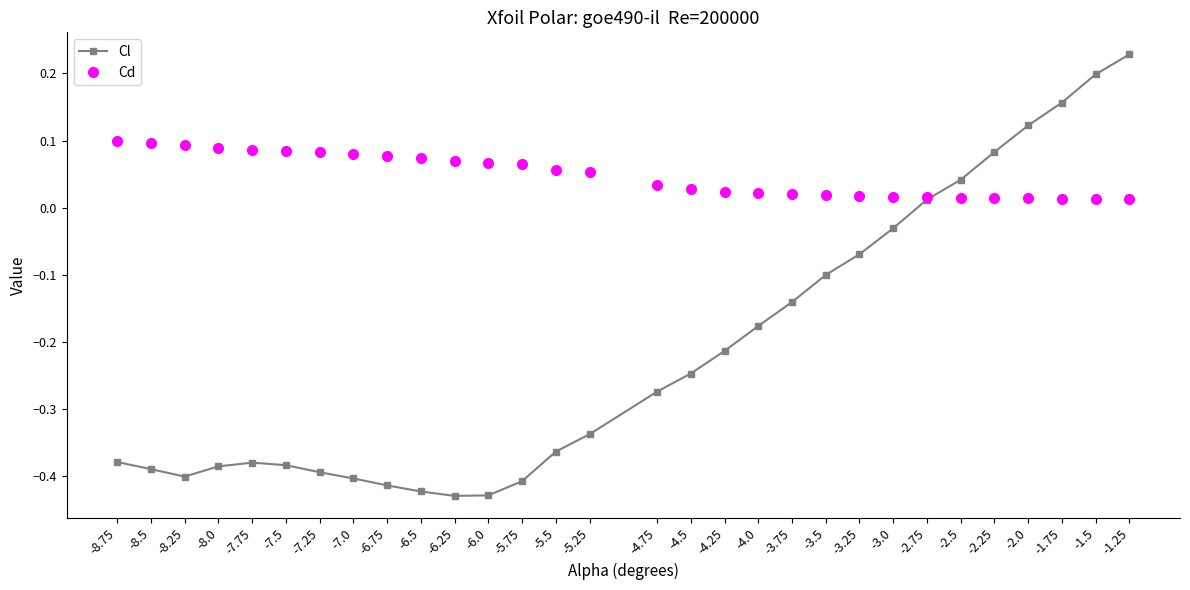

True or false: Cl and Cd cross at least once.

True